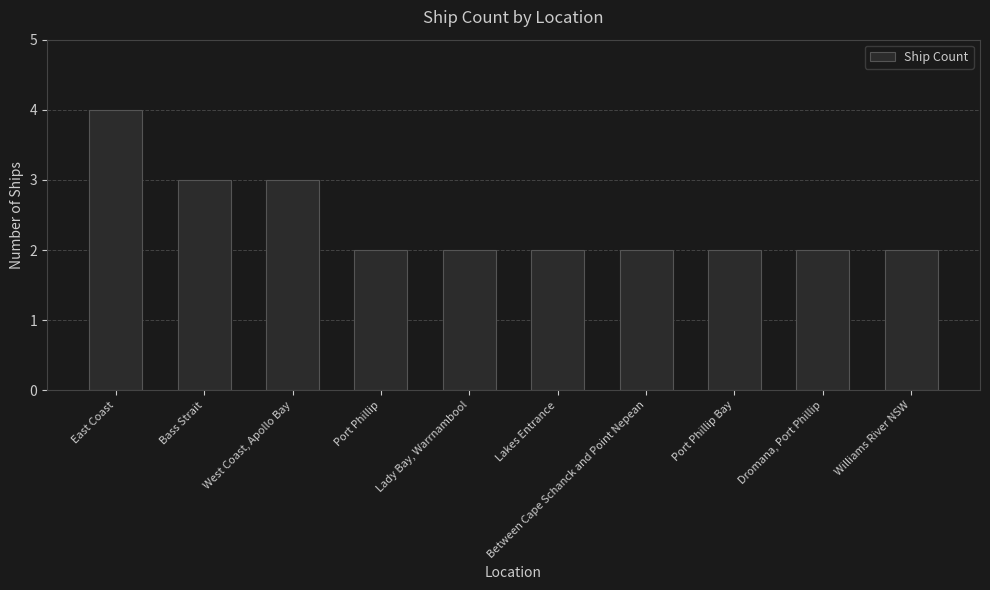

What is the difference between the maximum and minimum values?

2